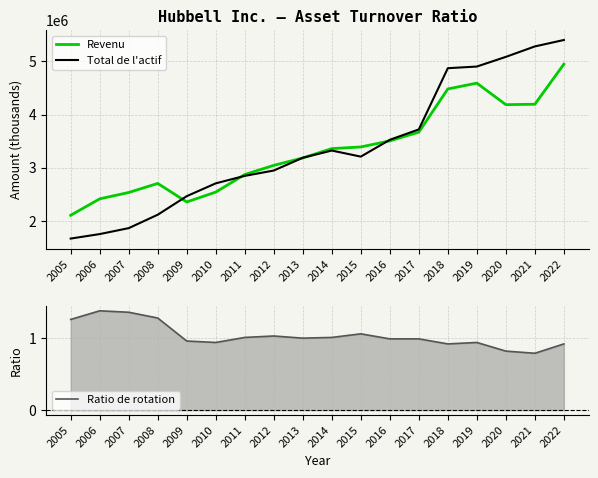

In Revenu, how many points are lower than both neighbors (excluding endpoints)?

2